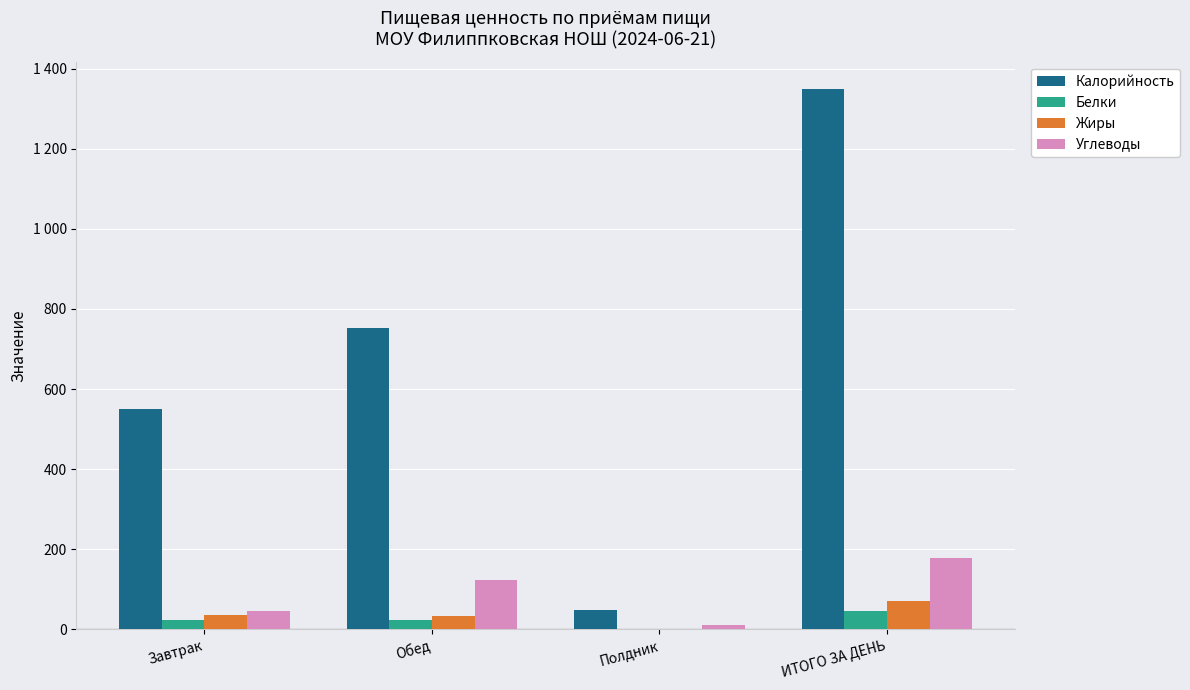

True or false: Калорийность has a value of 752.6 at Обед.

True